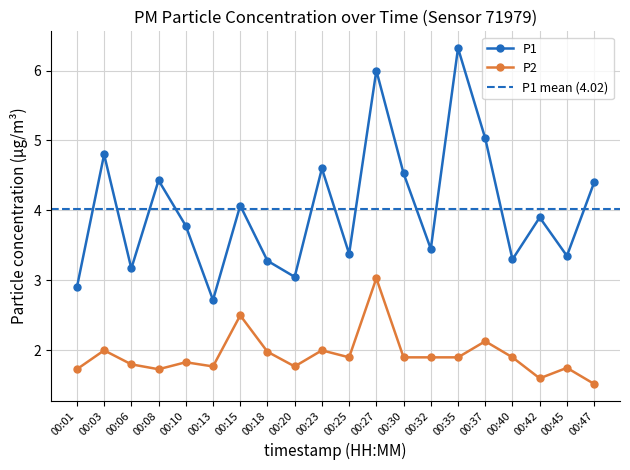

At which category does P1 reach its first local peak?

00:03